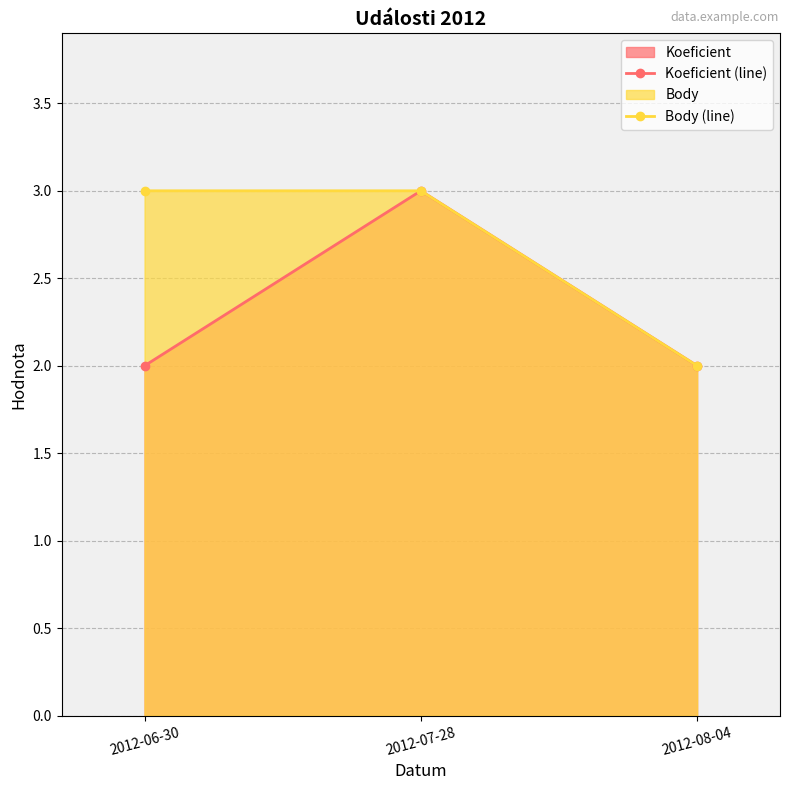

Which label corresponds to the largest value in the chart?

2012-07-28